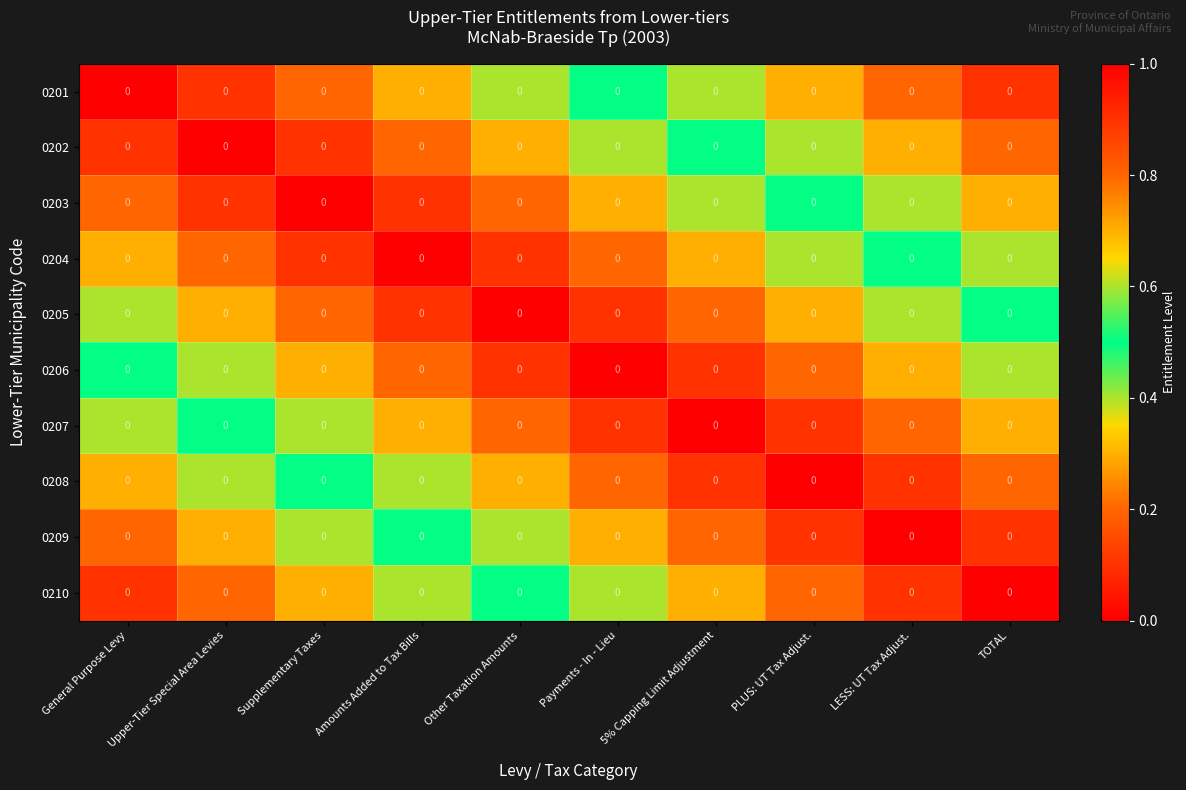

What is the difference between the 0205 values at Upper-Tier Special Area Levies and Supplementary Taxes?

0.1